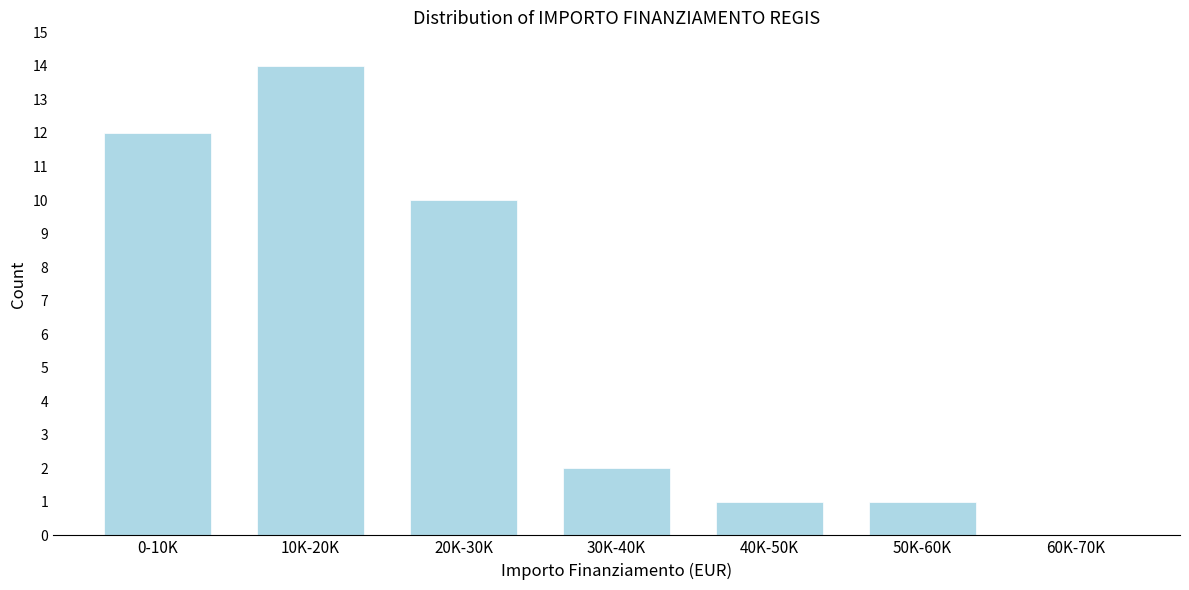

Reading right to left, extract all data points from this chart.

60K-70K=0	50K-60K=1	40K-50K=1	30K-40K=2	20K-30K=10	10K-20K=14	0-10K=12